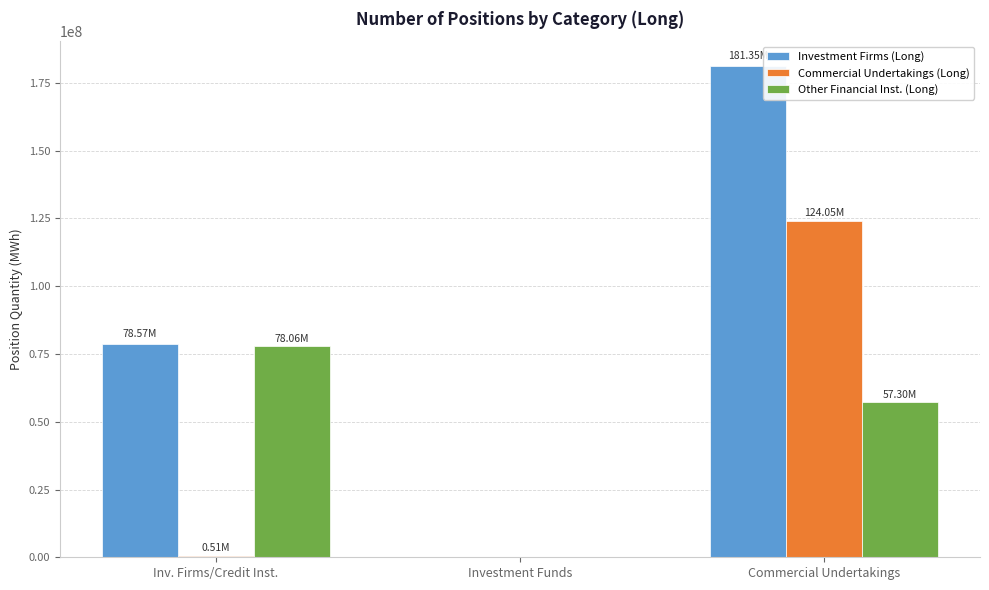

What are all the series names shown in the legend?

Investment Firms (Long), Commercial Undertakings (Long), Other Financial Inst. (Long)